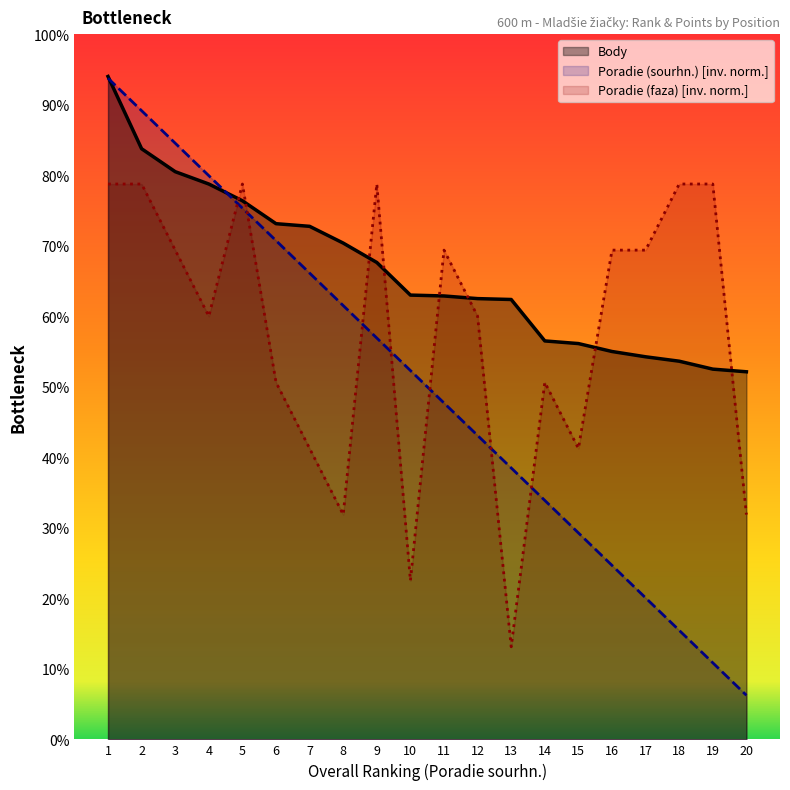

Reading left to right, extract all data points from this chart.

Poradie (sourhn.): 750.0	713.2	676.3	639.5	602.6	565.8	528.9	492.1	455.3	418.4	381.6	344.7	307.9	271.1	234.2	197.4	160.5	123.7	86.8	50.0
Body: 752.0	670.0	644.0	630.0	611.0	585.0	582.0	563.0	541.0	504.0	503.0	500.0	499.0	452.0	449.0	440.0	434.0	429.0	420.0	417.0
Poradie (faza): 630.0	630.0	555.0	480.0	630.0	405.0	330.0	255.0	630.0	180.0	555.0	480.0	105.0	405.0	330.0	555.0	555.0	630.0	630.0	255.0